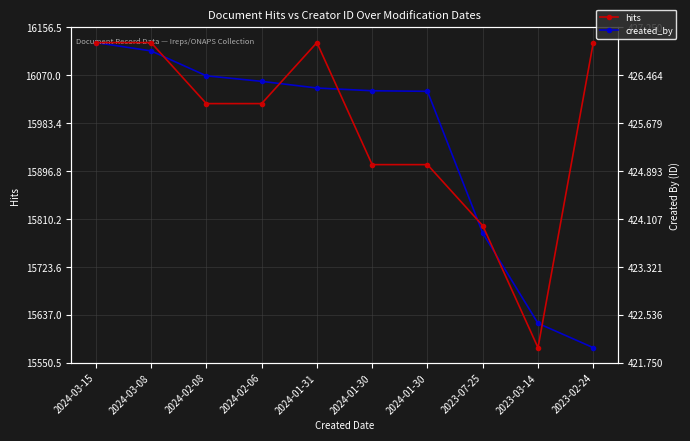

True or false: created_by has more than 0 interior local peaks.

True